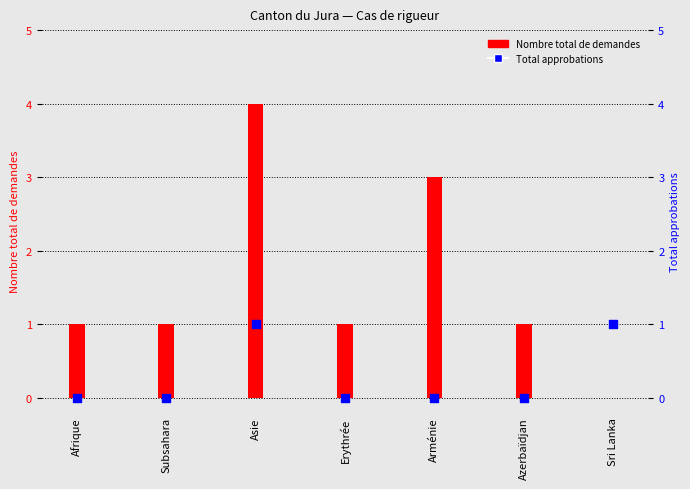

Which series has the largest total across all categories?

Nombre total de demandes